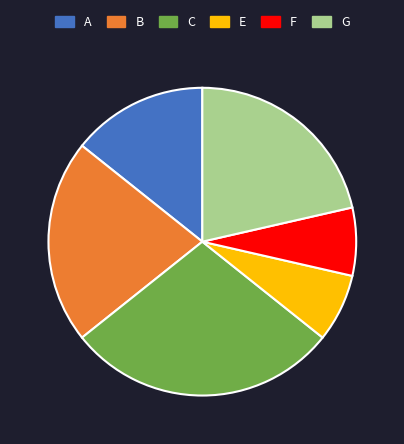

Is there any slice that represents more than half of the pie?

No